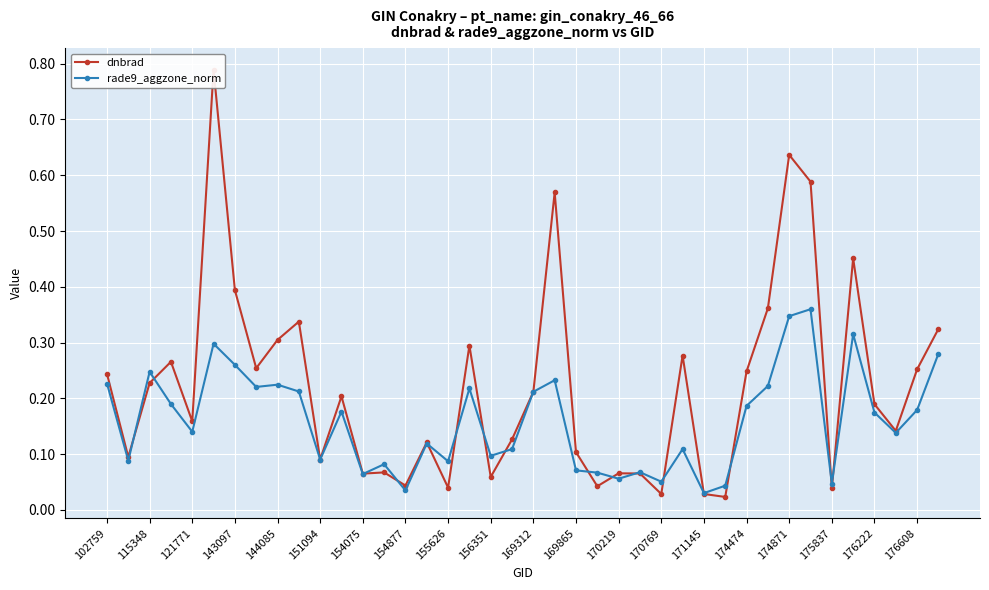

What is the average value of the dnbrad series?

0.2